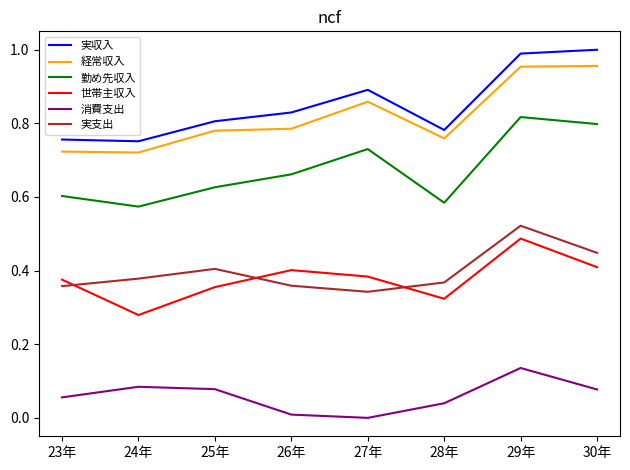

The 実支出 series shows 0.4 at 25年. True or false?

True